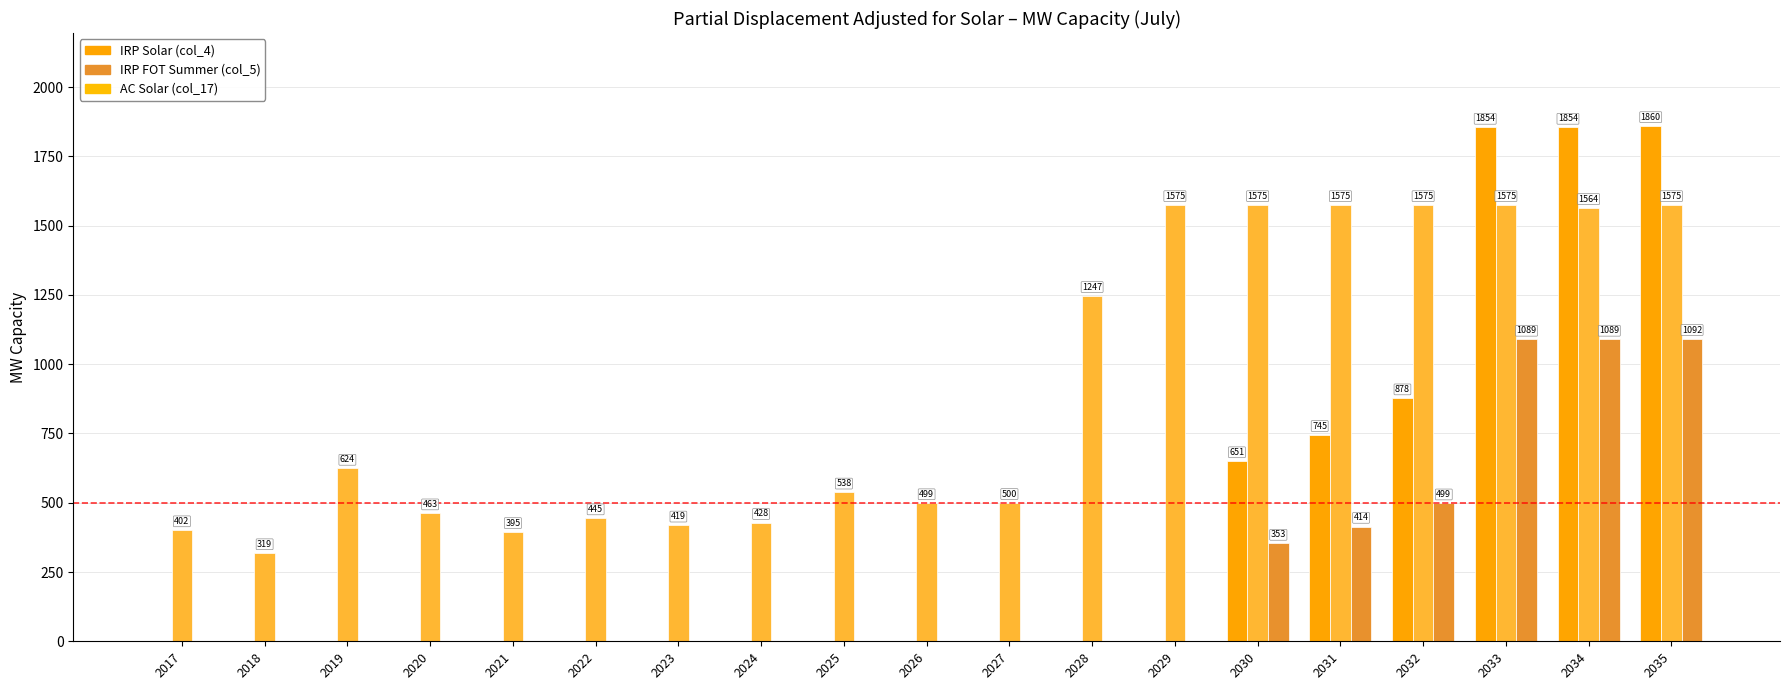

Which series has the largest total across all categories?

IRP FOT Summer (col_5)